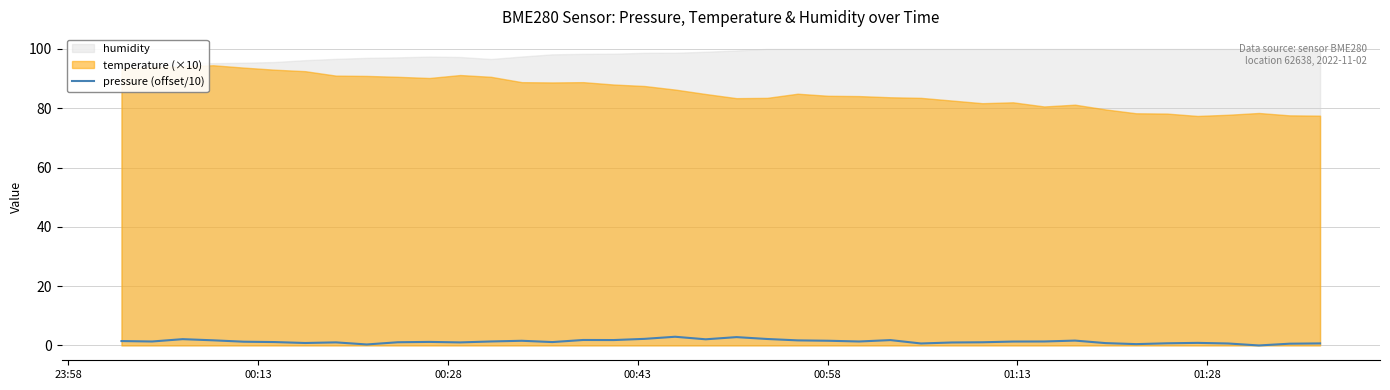

The chart shows a value of 1.1 at 01:13. True or false?

True